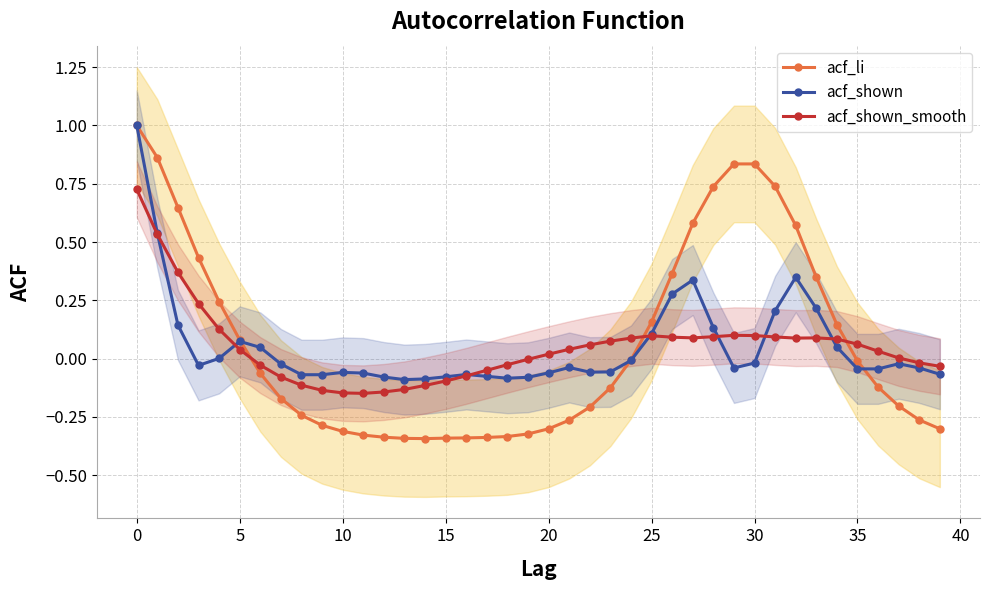

True or false: acf_shown has more than 1 points higher than both neighbors.

True